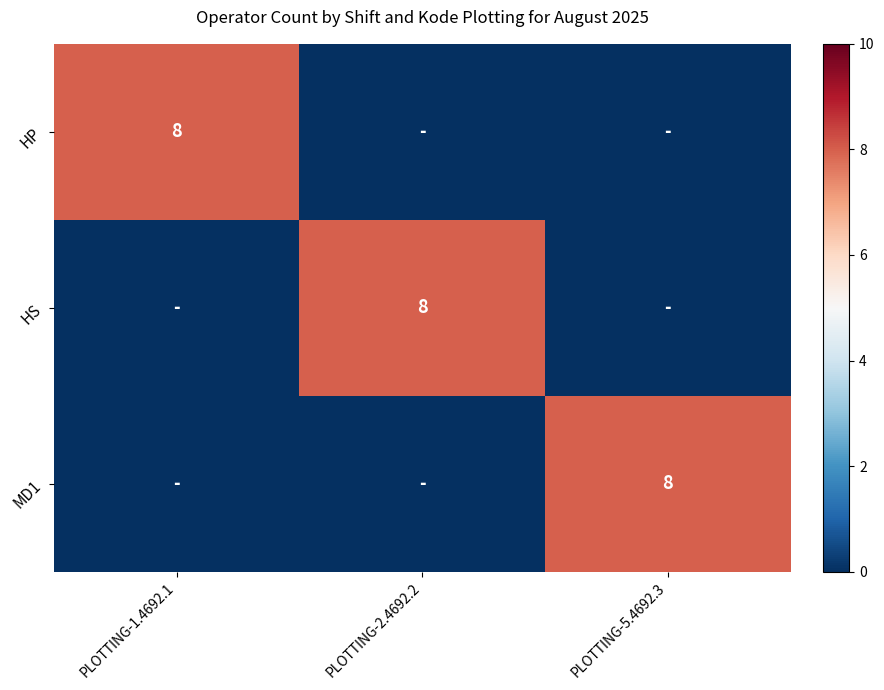

The value of HS at PLOTTING-2.4692.2 is 4. True or false?

False